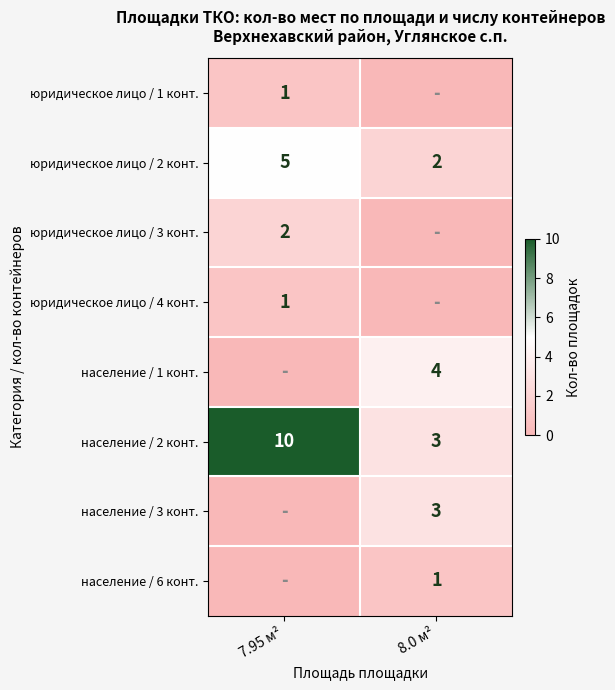

How many distinct data groups are displayed?

8